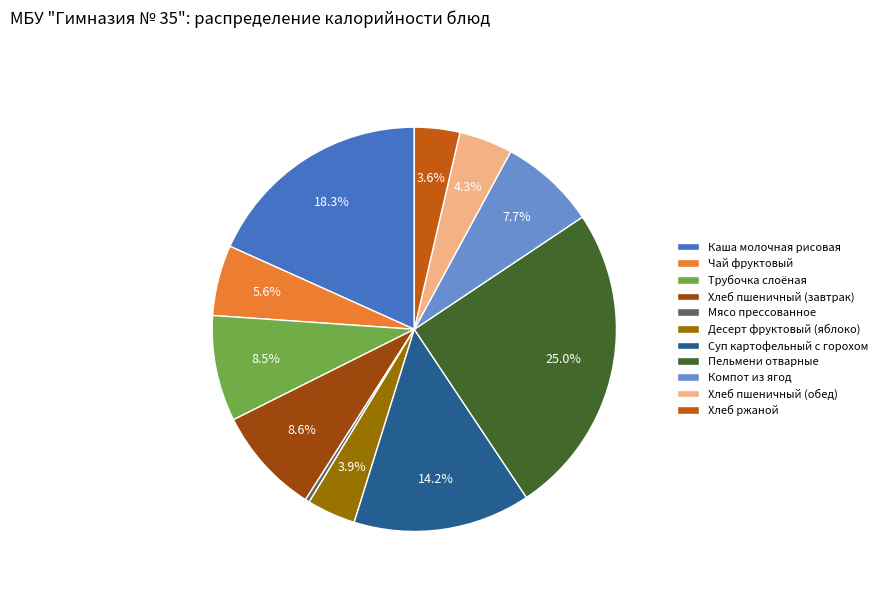

Which category has the biggest portion of the pie?

Пельмени отварные